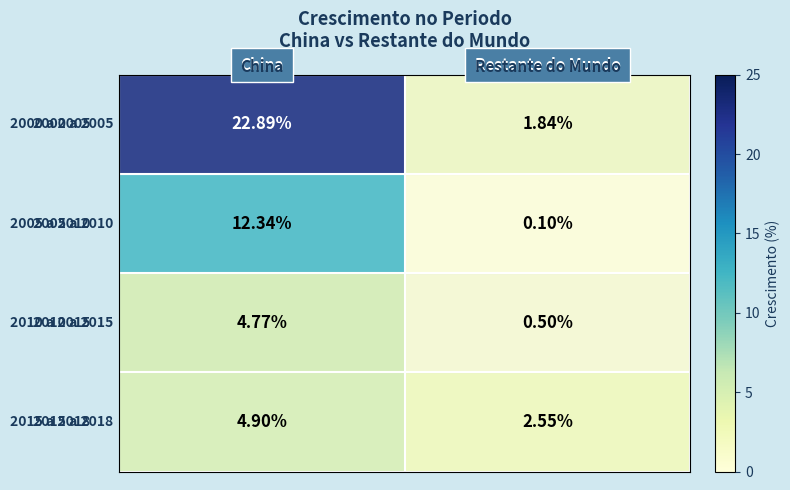

How many series are shown in this chart?

4